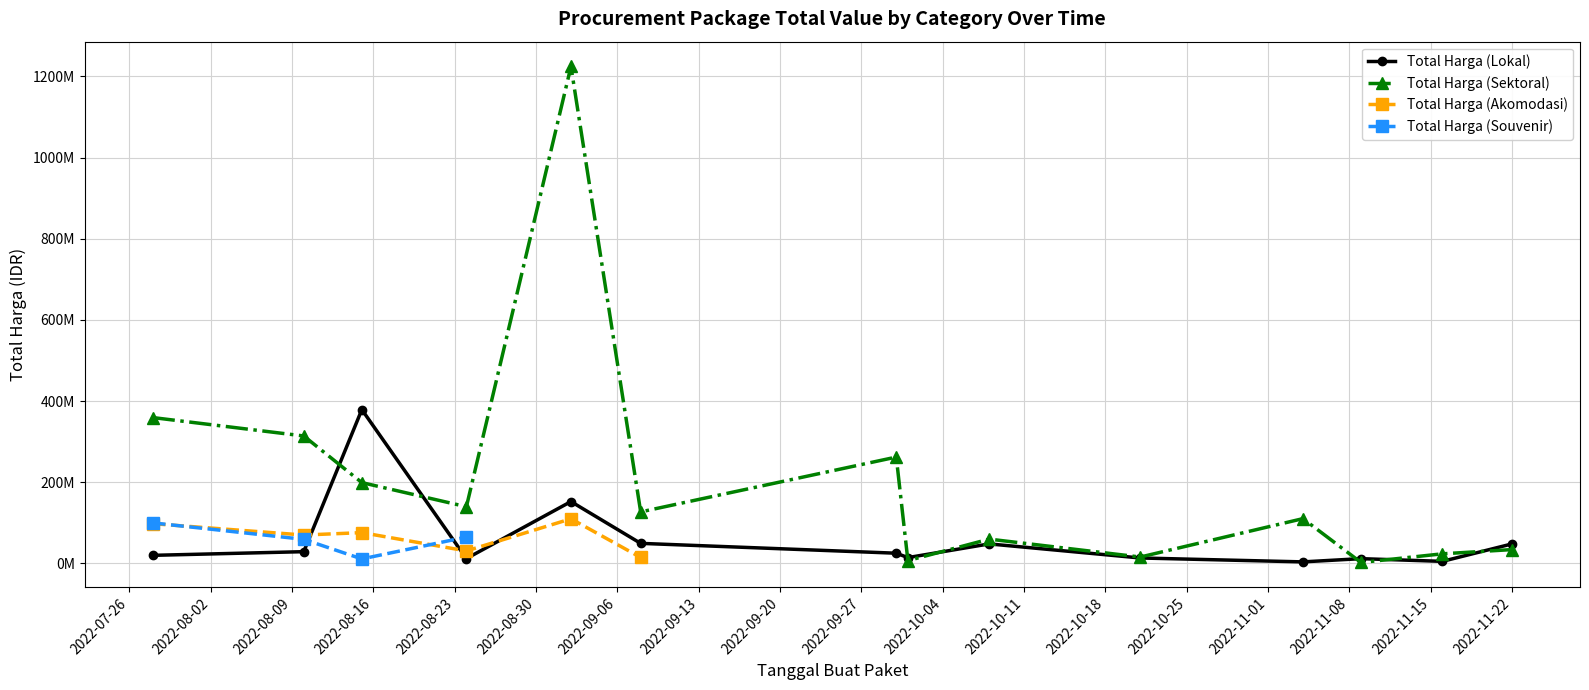

Between 2022-08-15 and 2022-08-10, which is larger?

2022-08-15